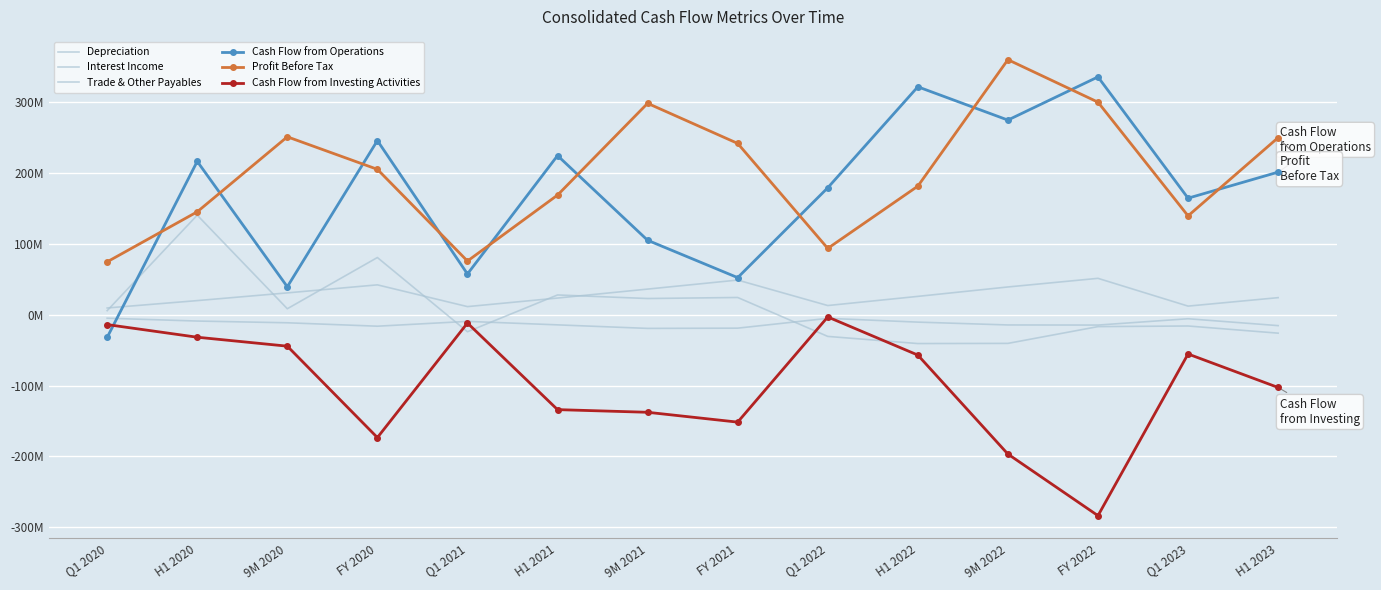

What is the difference between the maximum and minimum values in the Depreciation series?

41.8